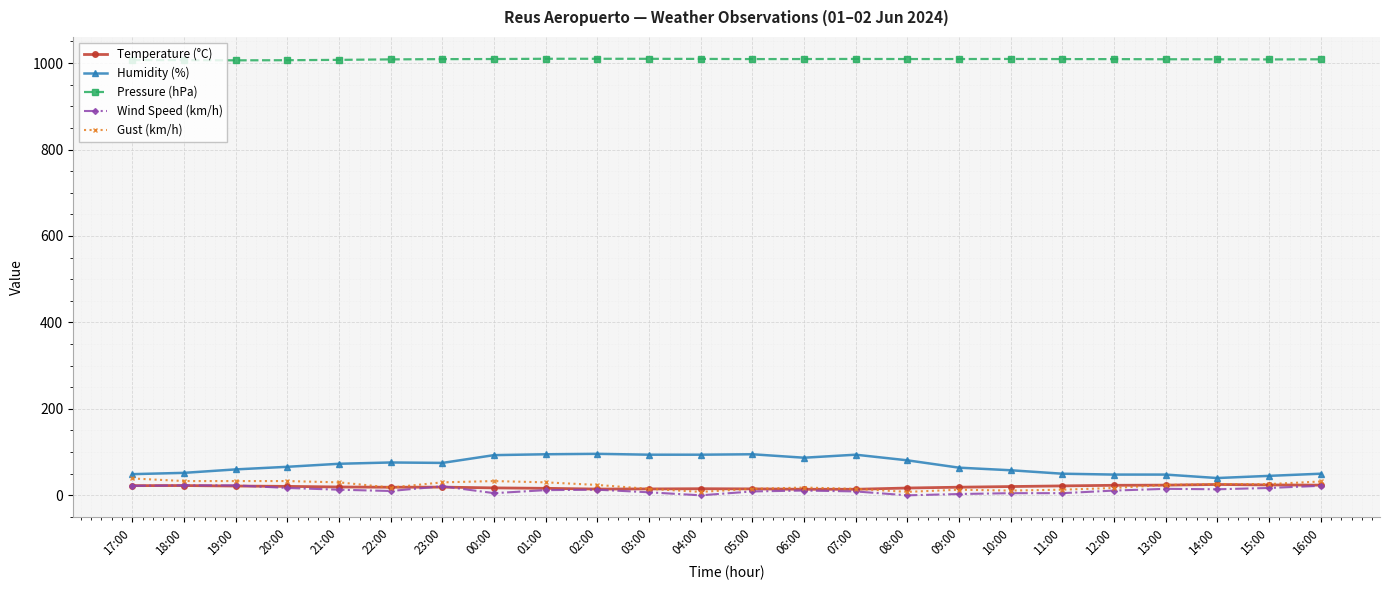

What is the value of the Gust (km/h) point at the 17th from the left?

13.0